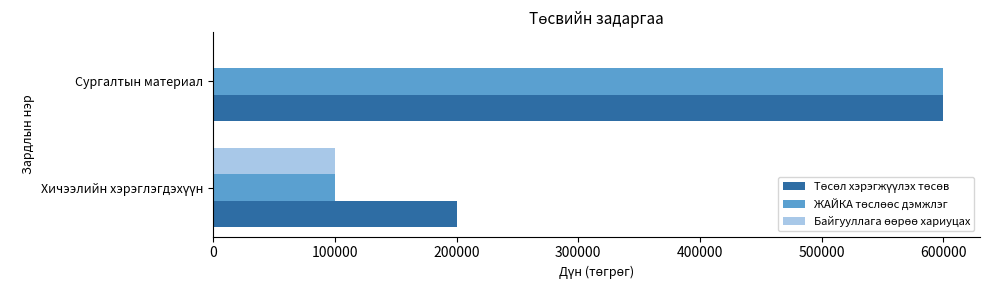

At which category is the sum across all series the highest?

Сургалтын материал